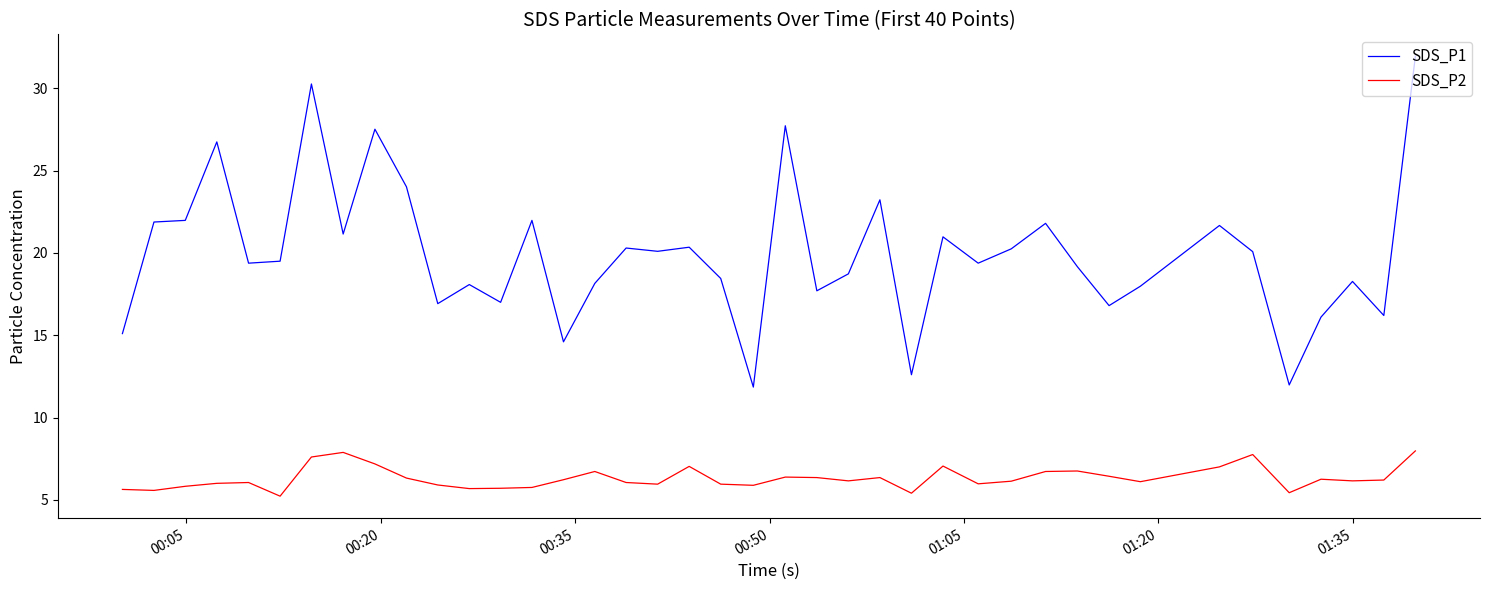

What is the difference between the second highest and second lowest values in the SDS_P1 series?

18.3